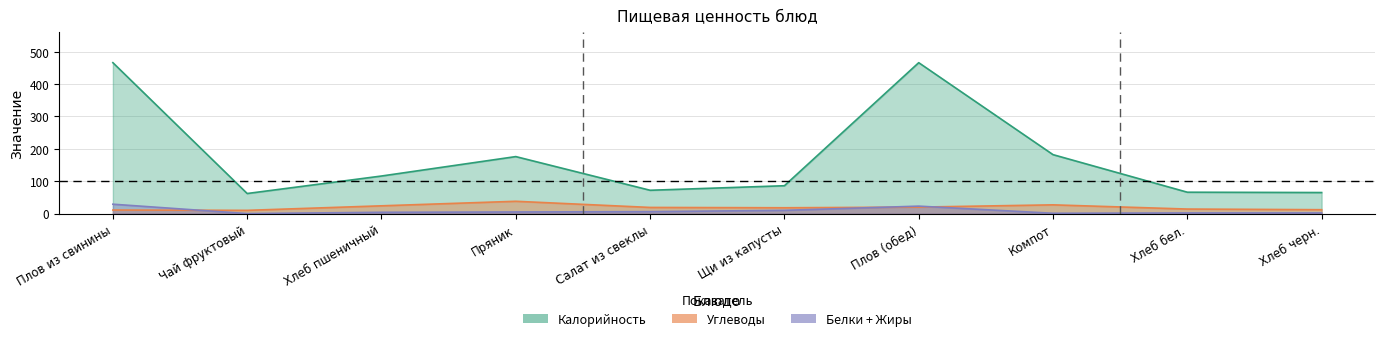

At Пряник, list the series in order from smallest to largest.

Белки, Углеводы, Калорийность